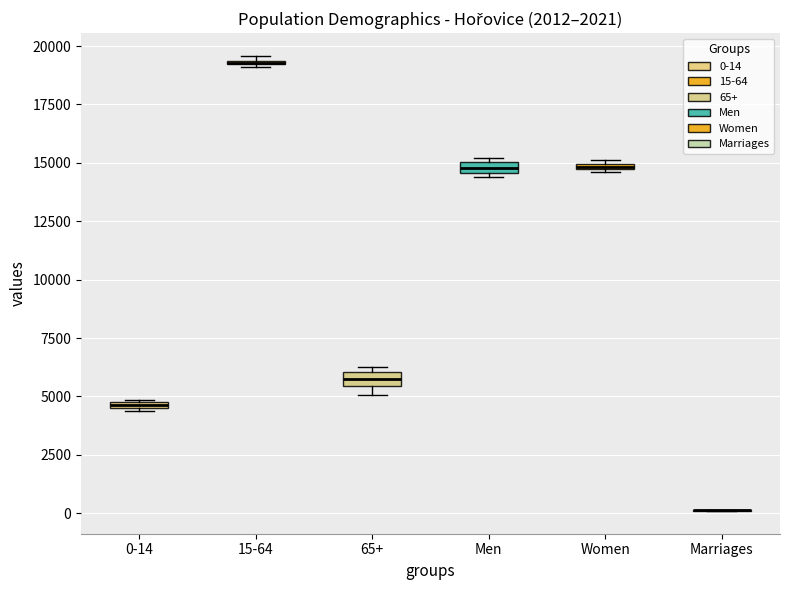

Where is the lower edge of the box for 65+ on the y-axis? The values are not printed on the chart, so give them approximately, as read against the axis.

5500